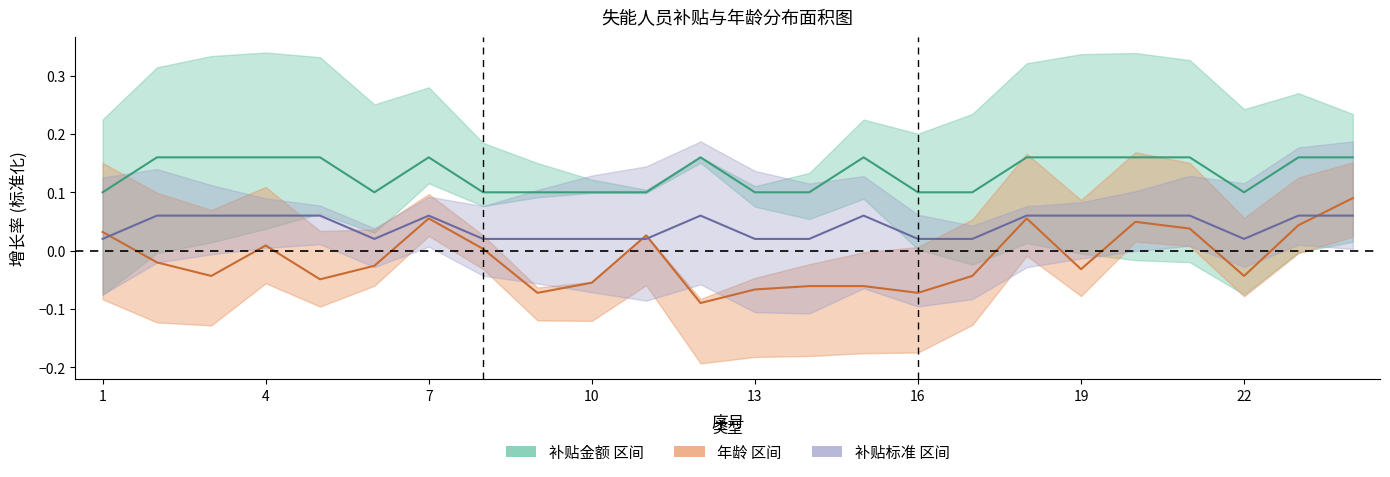

List the series in order of their overall mean, highest first.

补贴金额_center, 补贴标准_center, 年龄_center